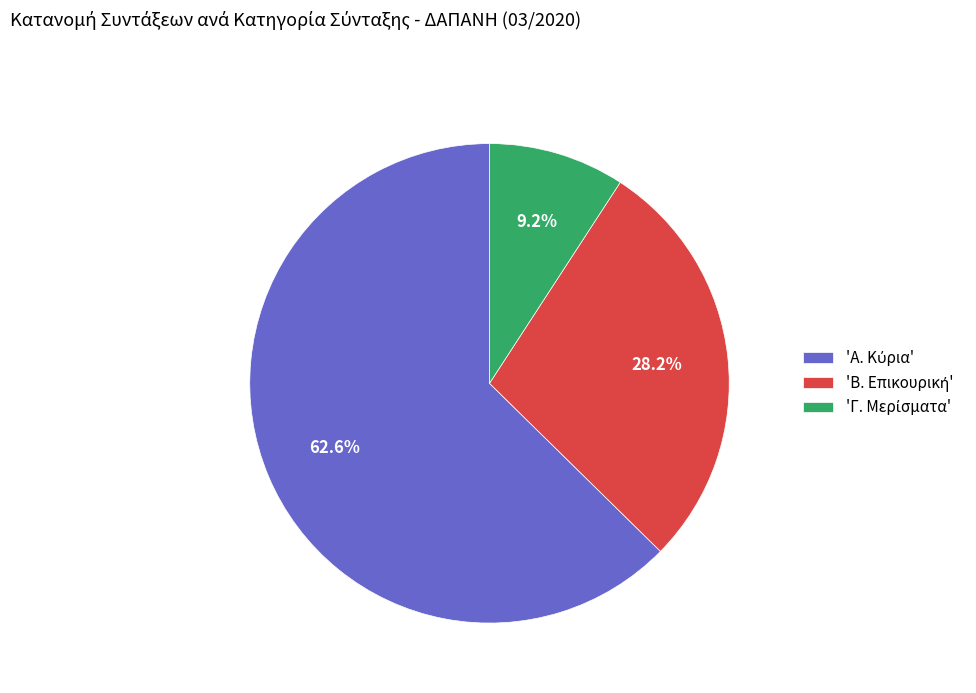

Does any single category account for the majority?

Yes